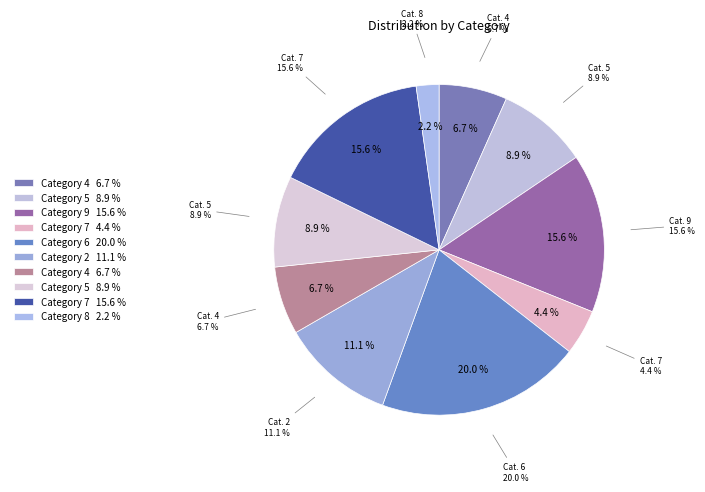

Approximately how many times larger is the value at 7 compared to 5?

0.5